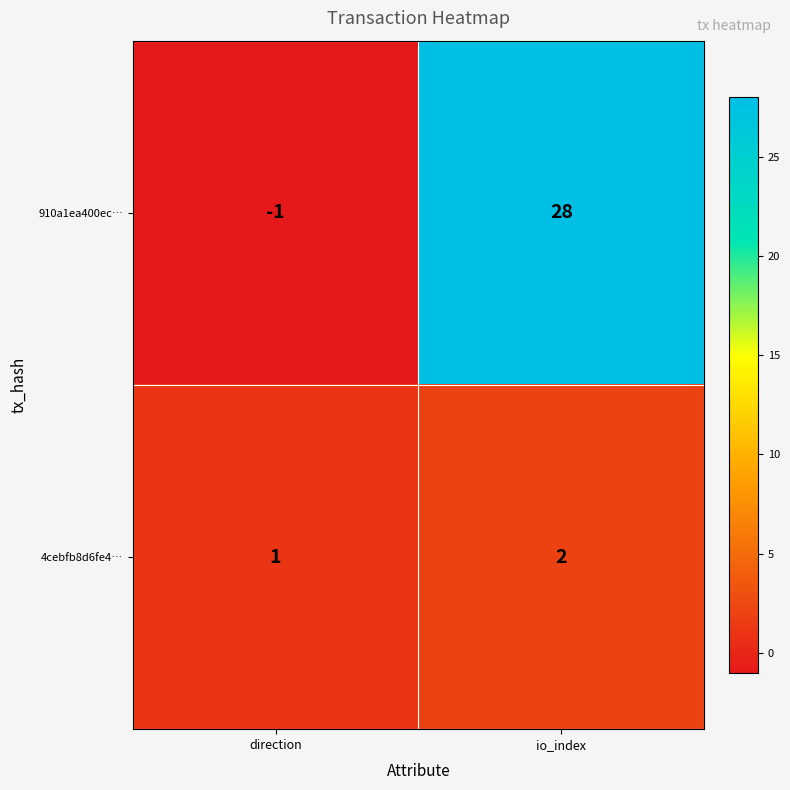

Rank the series by their maximum value, from highest to lowest.

910a1ea400ec…, 4cebfb8d6fe4…